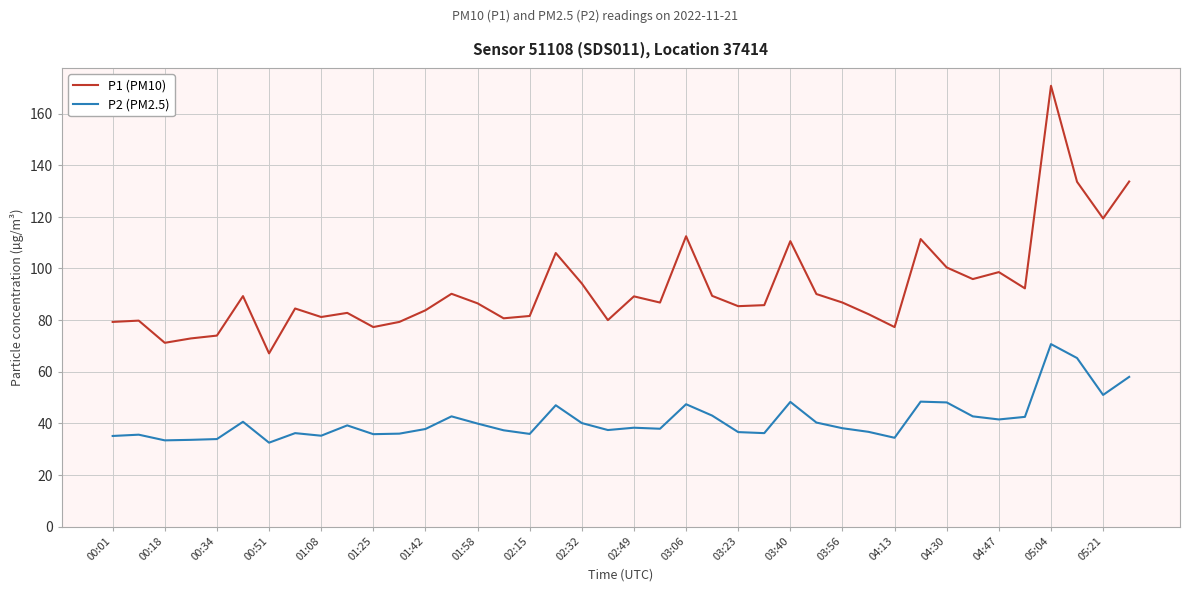

How many lines are shown in the chart?

2